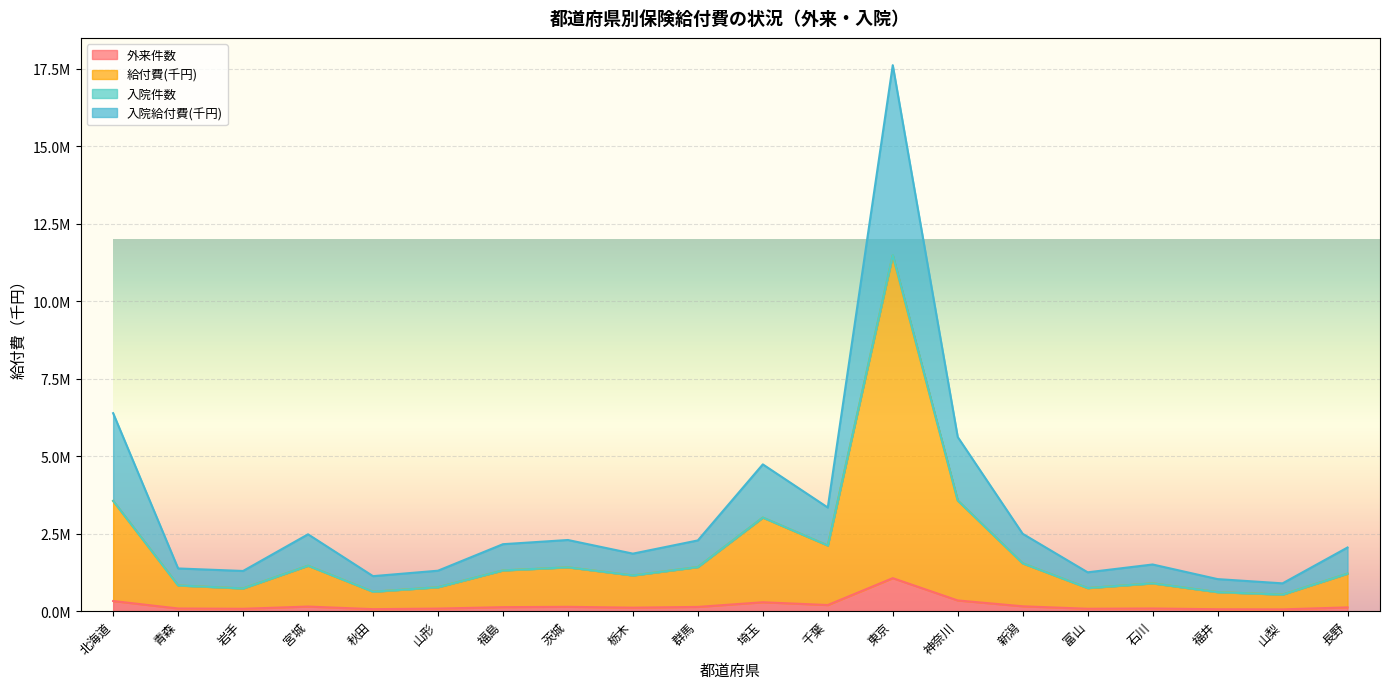

At which category is the sum across all series the highest?

東京